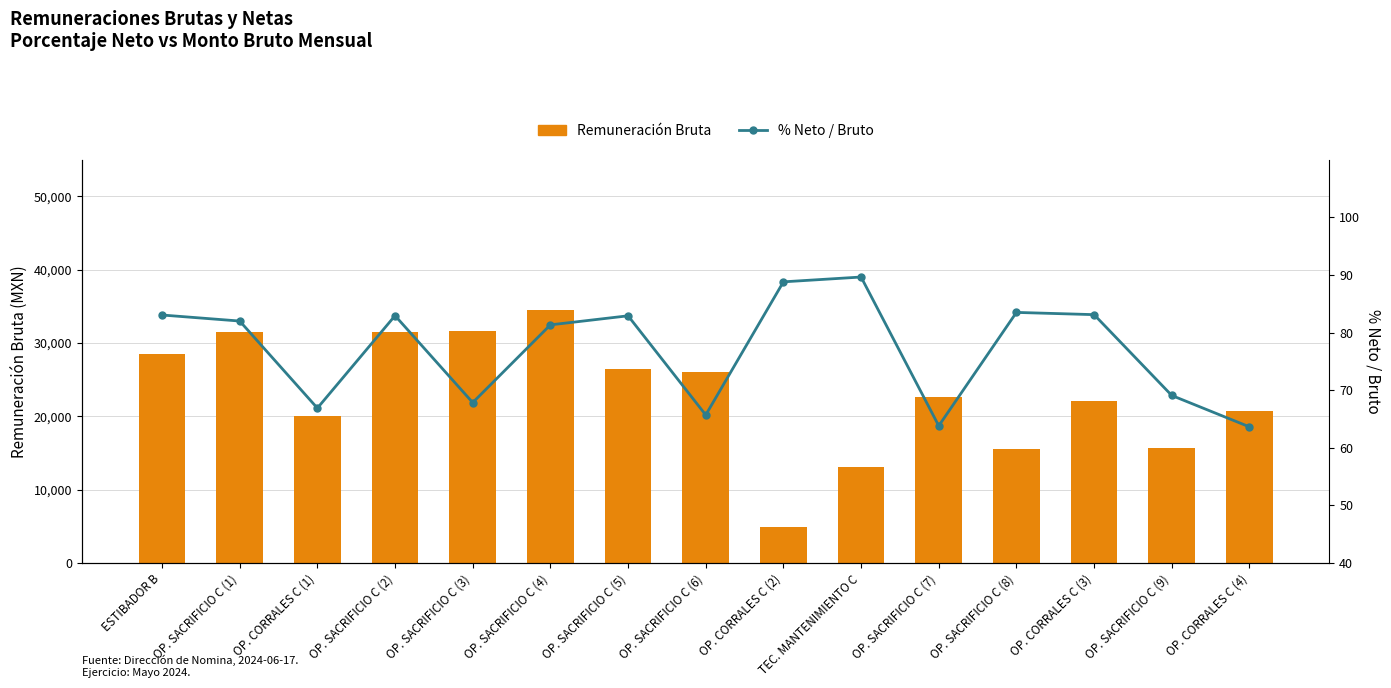

What is the lowest value of the % Neto / Bruto series?

63.6